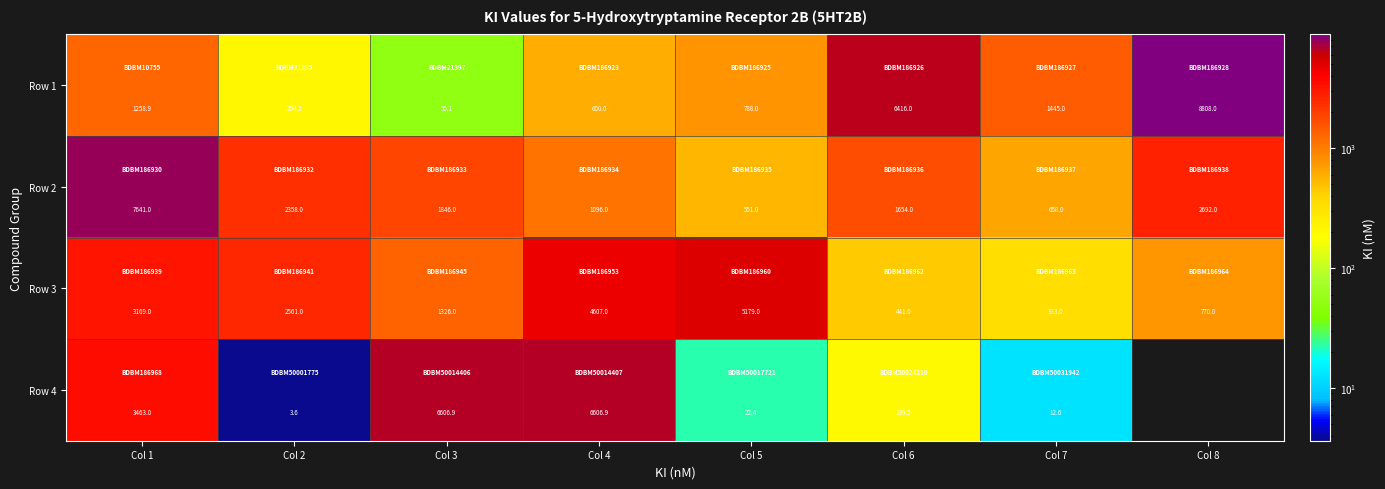

At which label does Row 4 first exceed 3463?

Col 3